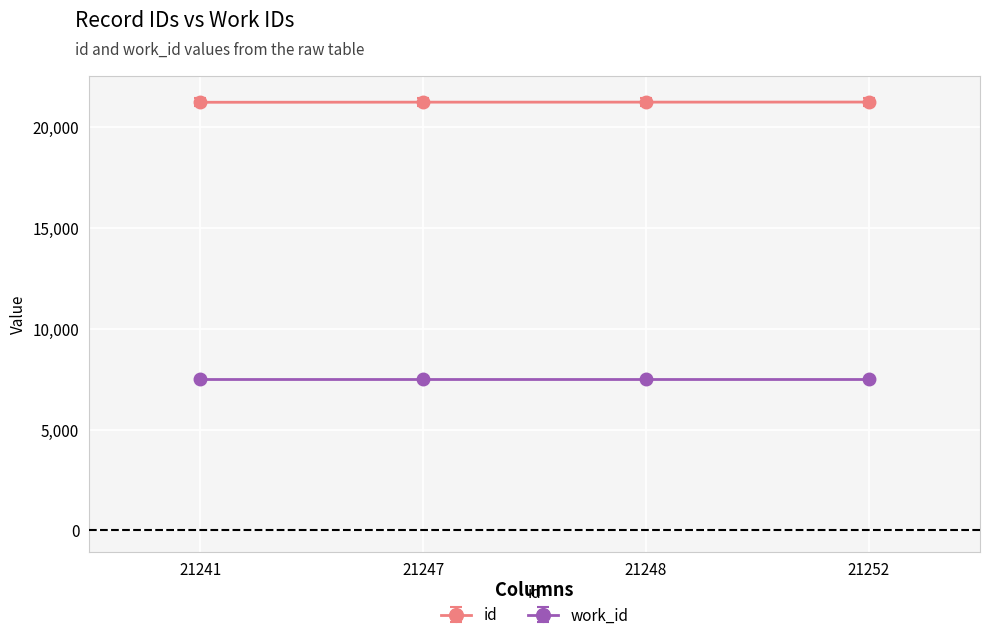

List the series in order of their overall mean, lowest first.

work_id, id